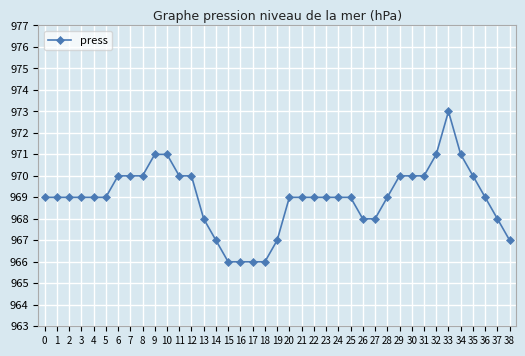

What is the smallest value displayed?

966